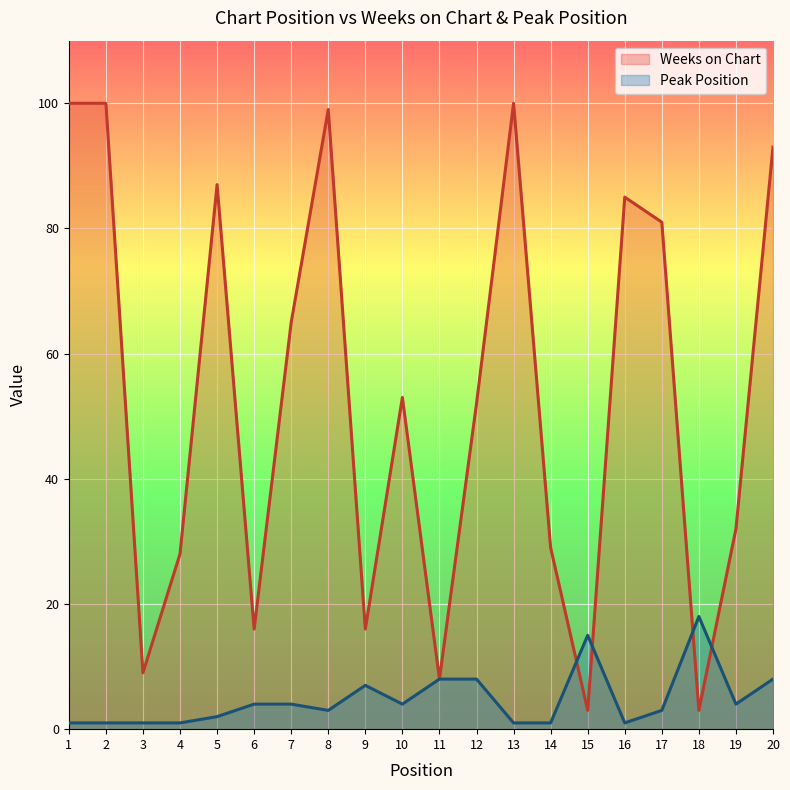

Is it true that Weeks on Chart equals 32 at 19?

True